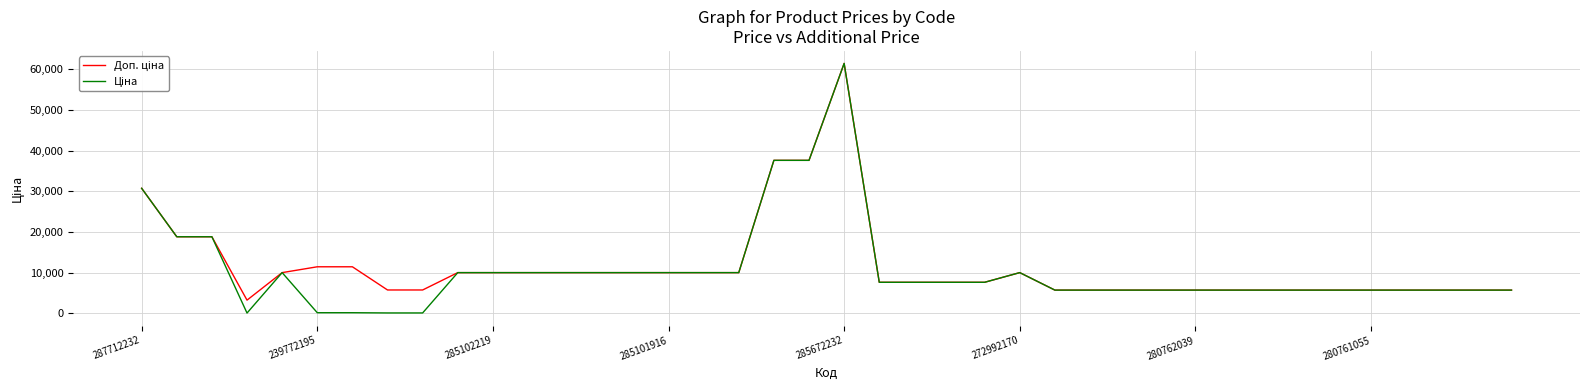

At which category is the sum across all series the highest?

285672232